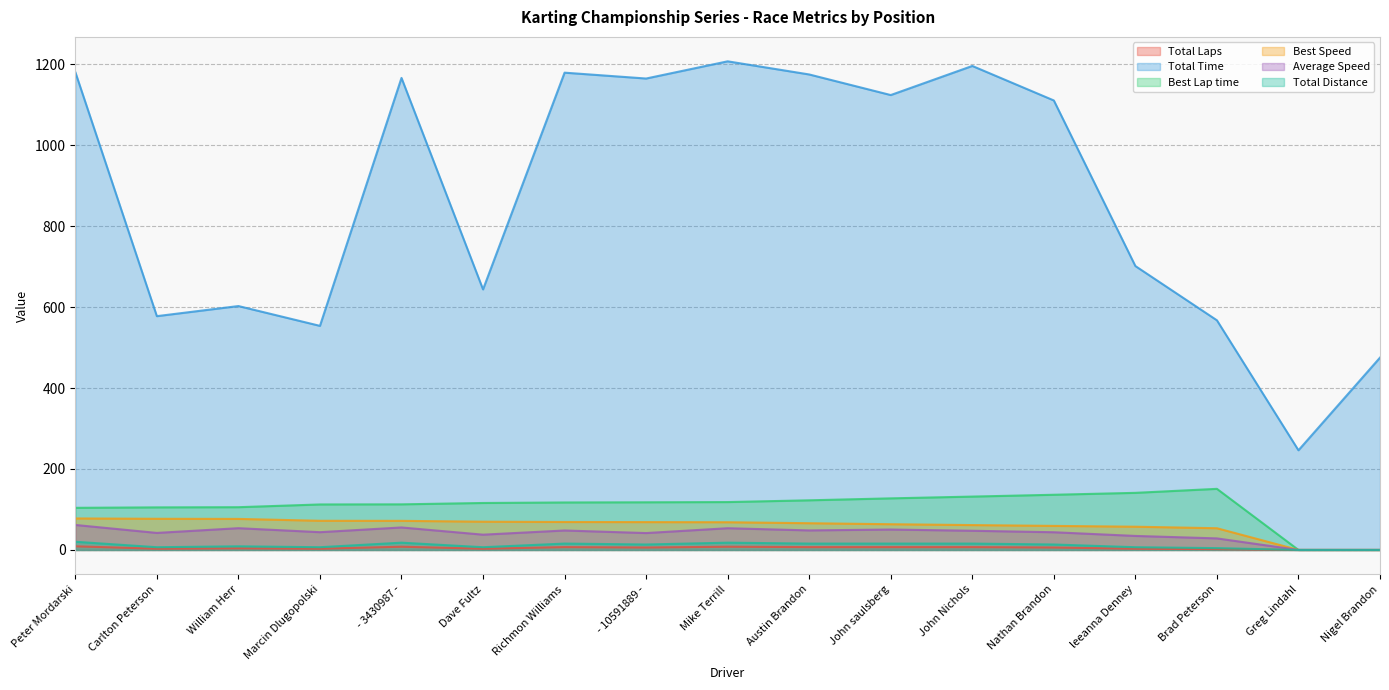

What is the label of the 1st point from the right?

Nigel Brandon